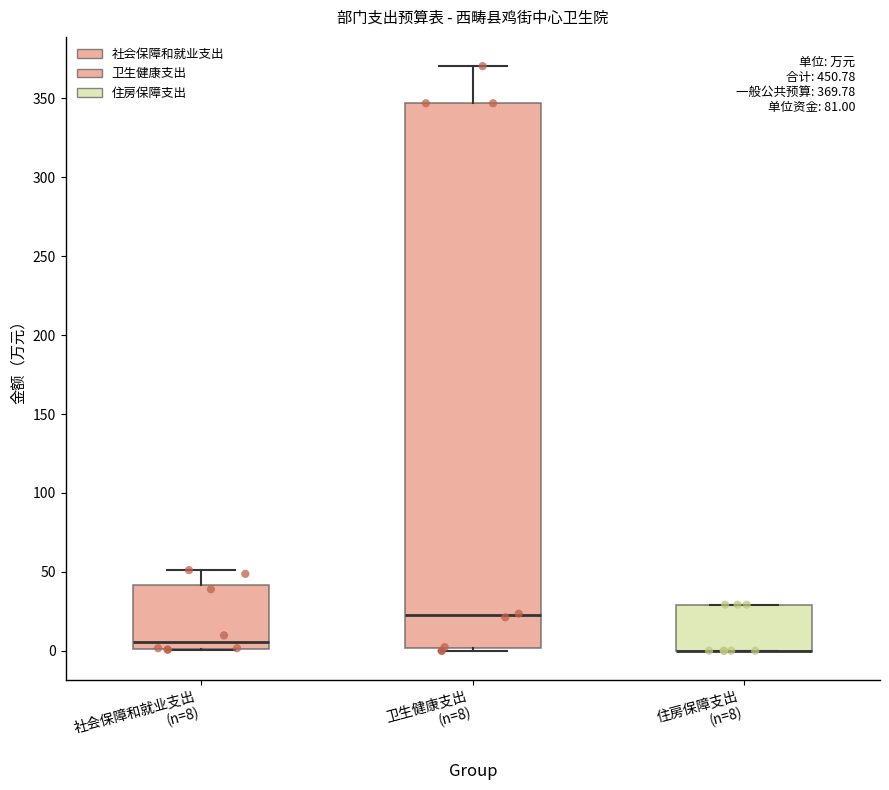

Which box is the tallest, from its lower edge to its upper edge?

卫生健康支出 (n=8)